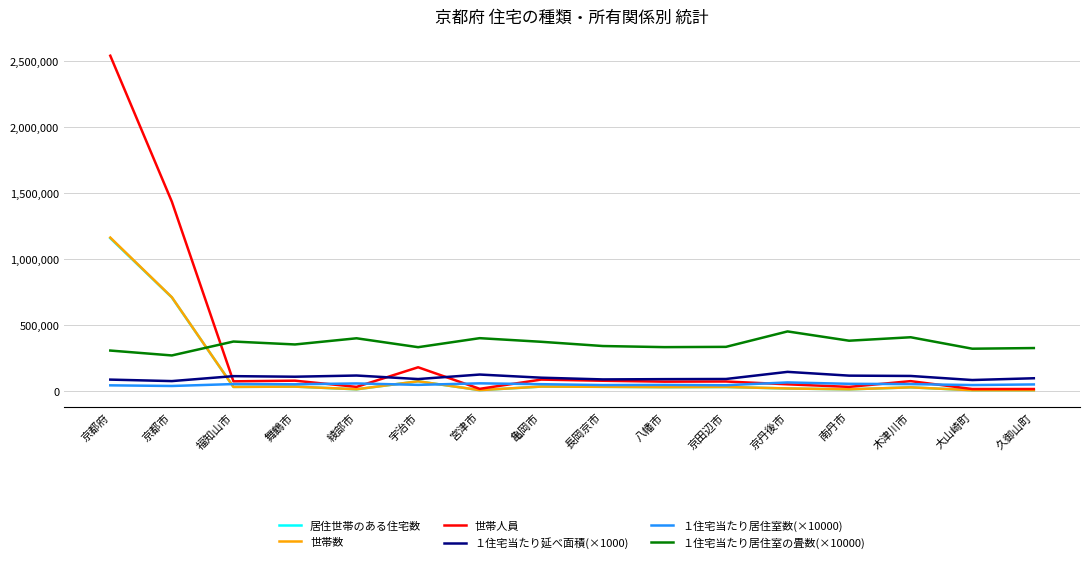

At which label does １住宅当たり居住室数(×10000) first exceed 51400?

福知山市